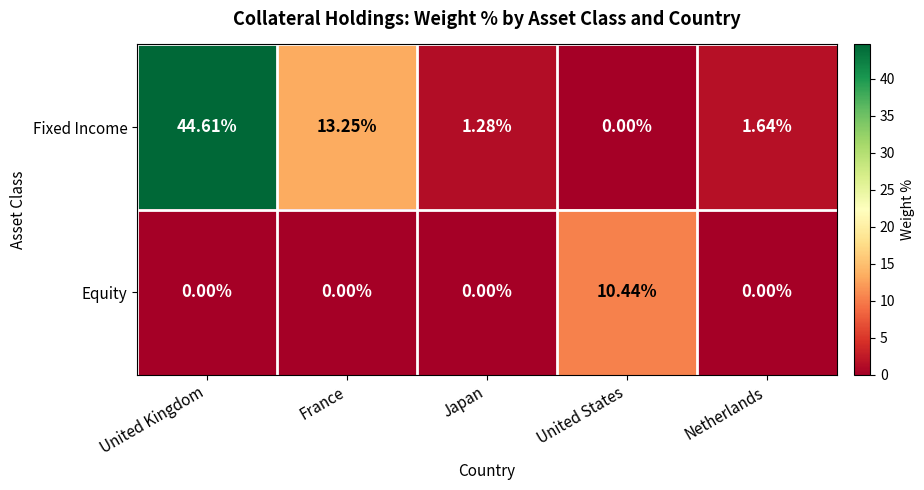

At which category is the sum across all series the highest?

United Kingdom